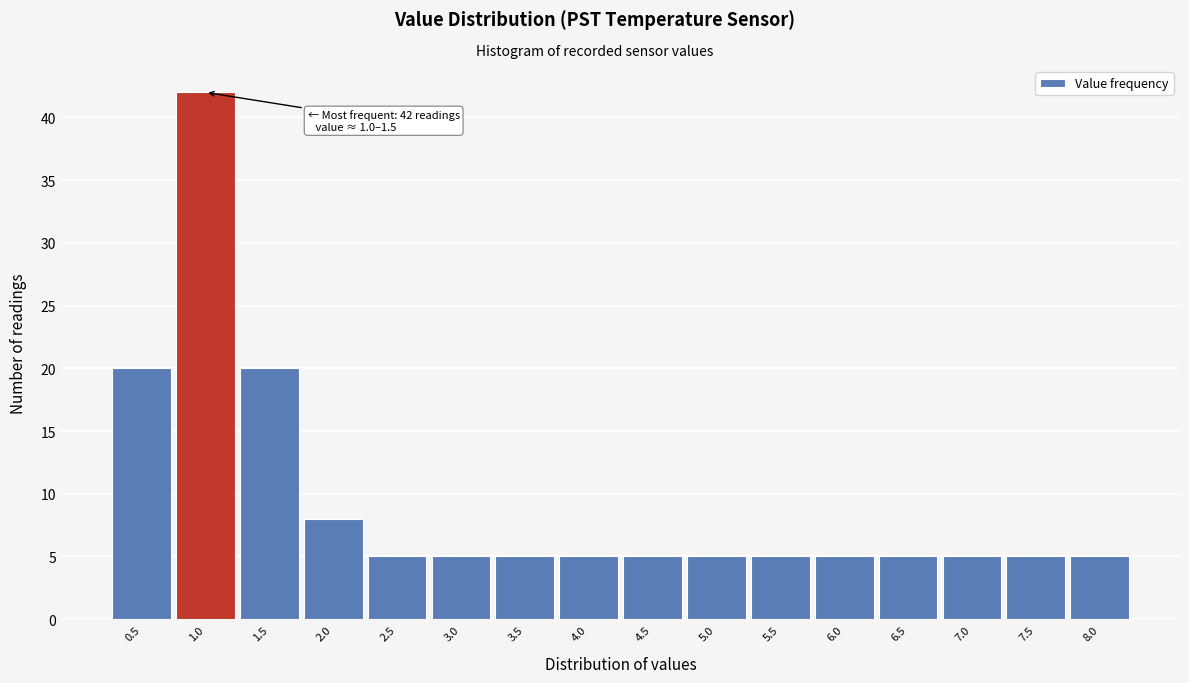

Reading left to right, what are all the values shown in this chart?

20	42	20	8	5	5	5	5	5	5	5	5	5	5	5	5